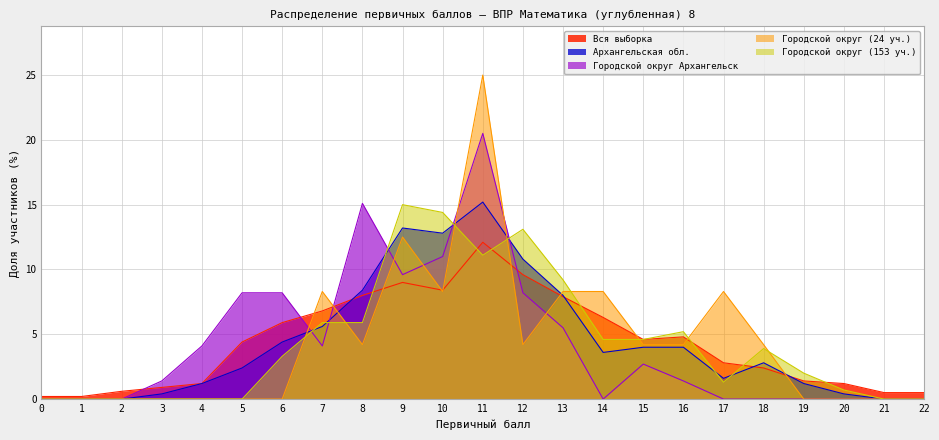

Which series has the largest range (max minus min)?

Городской округ (24 уч.)